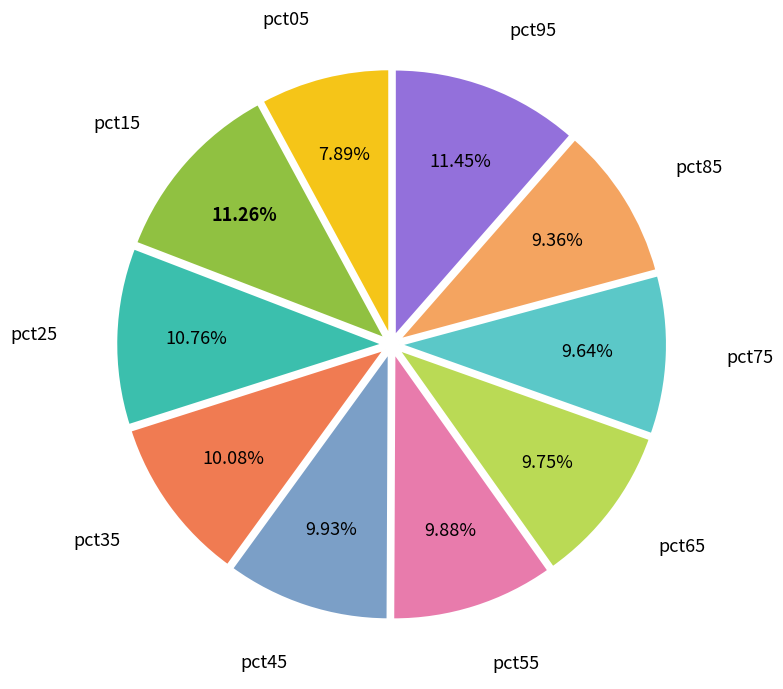

Is the sum of pct95 and pct25 greater than half?

No